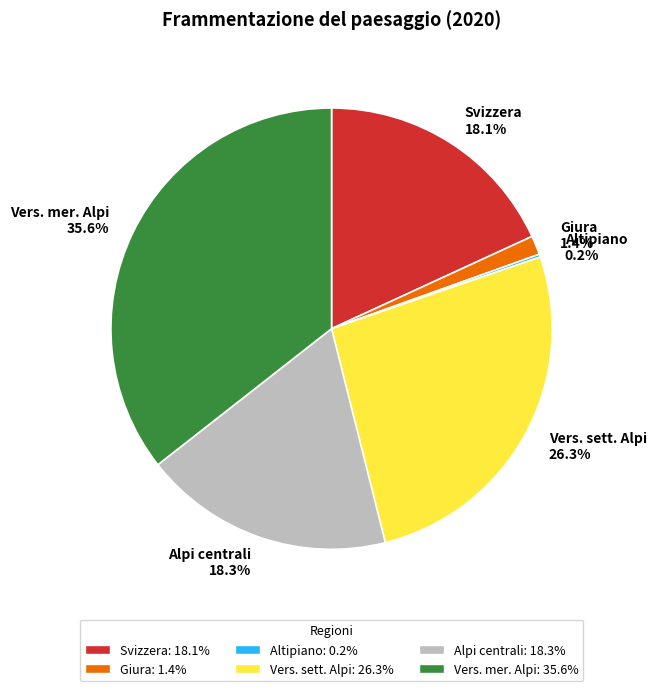

Does any single category account for the majority?

No